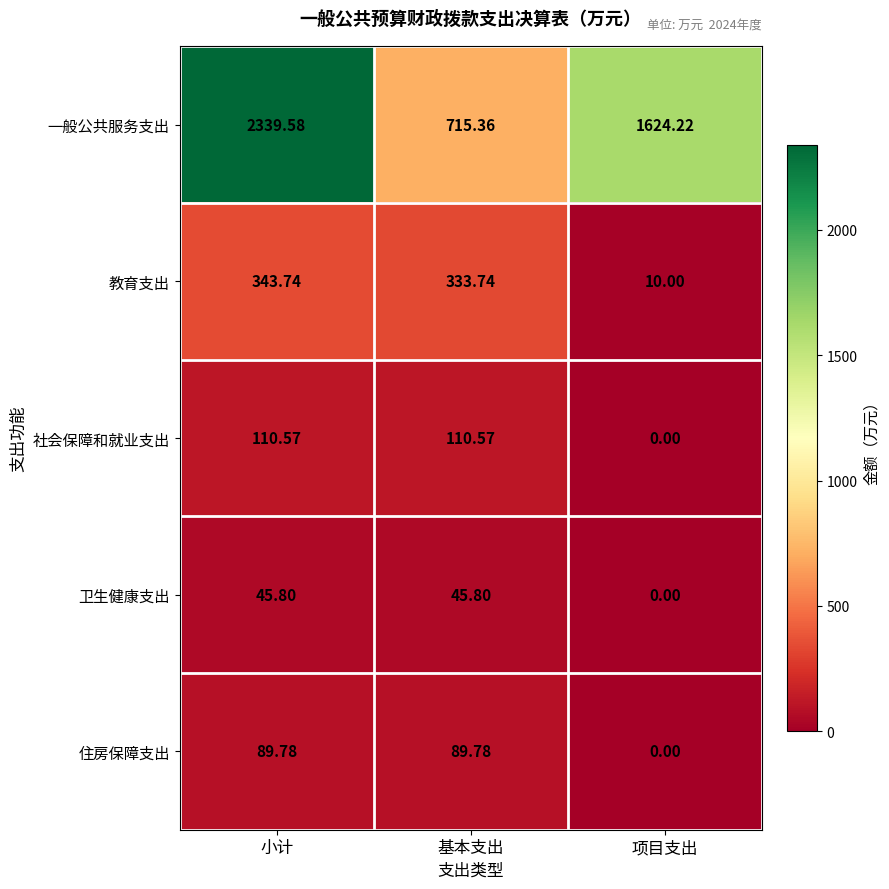

Which series has the largest range (max minus min)?

一般公共服务支出